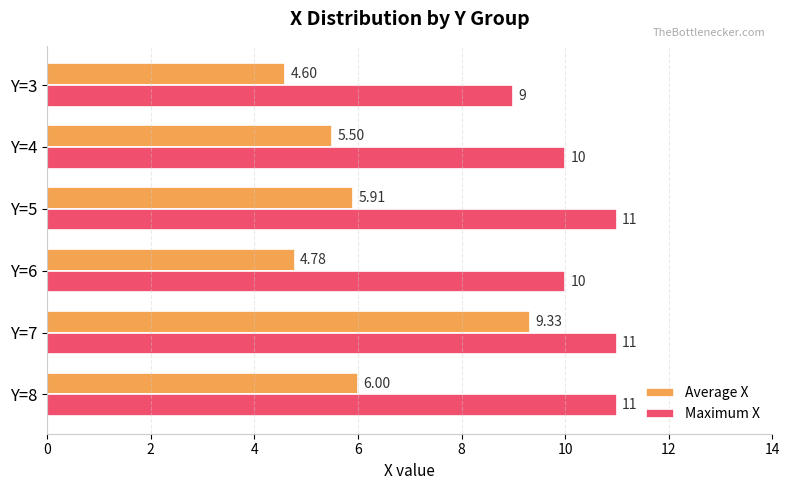

What is the difference between the maximum and minimum values in the Maximum X series?

2.0